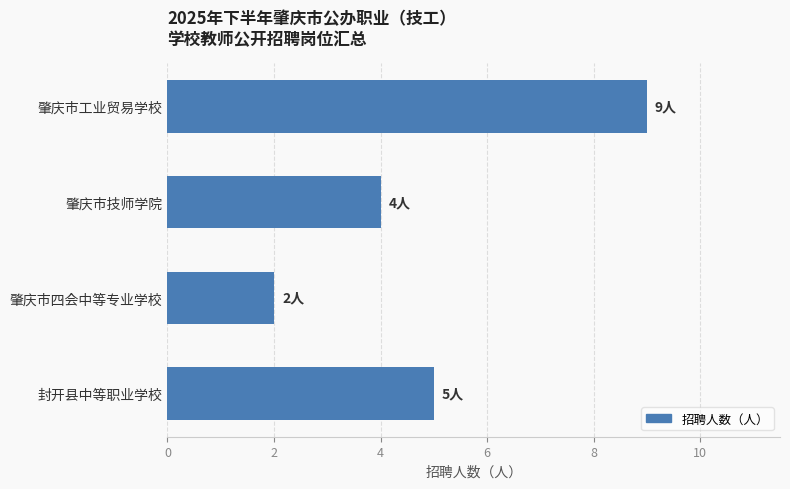

Does the chart contain any negative values?

No